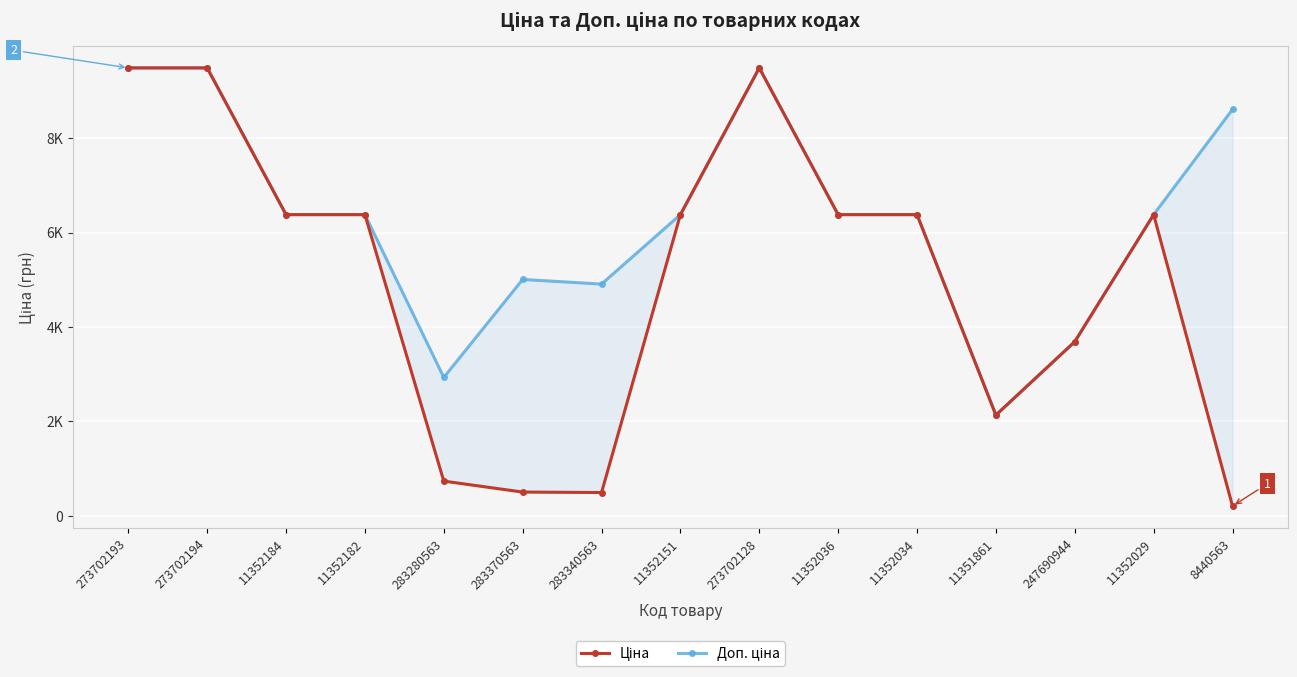

Is it true that Ціна equals 281.9 at 8440563?

False